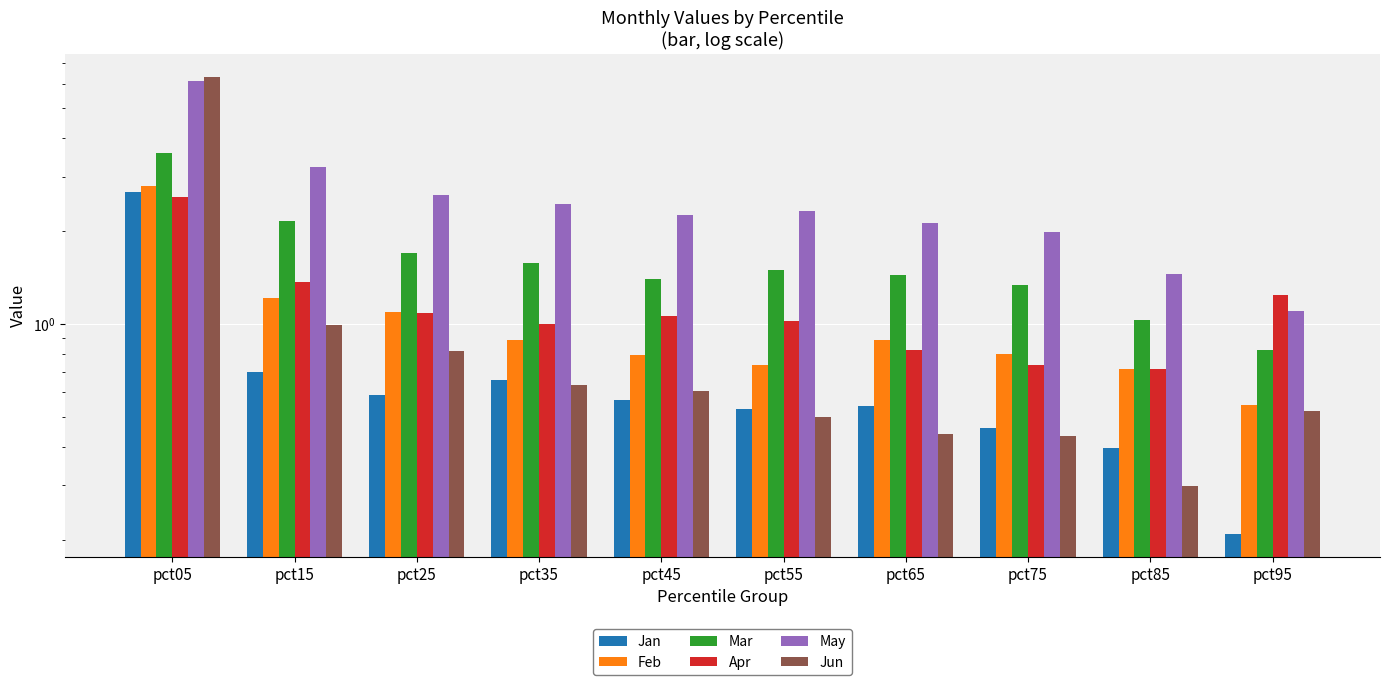

Reading left to right, extract all data points from this chart.

Jan: pct05=2.7	pct15=0.7	pct25=0.6	pct35=0.7	pct45=0.6	pct55=0.5	pct65=0.5	pct75=0.5	pct85=0.4	pct95=0.2
Feb: pct05=2.8	pct15=1.2	pct25=1.1	pct35=0.9	pct45=0.8	pct55=0.7	pct65=0.9	pct75=0.8	pct85=0.7	pct95=0.5
Mar: pct05=3.6	pct15=2.1	pct25=1.7	pct35=1.6	pct45=1.4	pct55=1.5	pct65=1.4	pct75=1.3	pct85=1.0	pct95=0.8
Apr: pct05=2.6	pct15=1.4	pct25=1.1	pct35=1.0	pct45=1.1	pct55=1.0	pct65=0.8	pct75=0.7	pct85=0.7	pct95=1.2
May: pct05=6.1	pct15=3.2	pct25=2.6	pct35=2.4	pct45=2.3	pct55=2.3	pct65=2.1	pct75=2.0	pct85=1.4	pct95=1.1
Jun: pct05=6.3	pct15=1.0	pct25=0.8	pct35=0.6	pct45=0.6	pct55=0.5	pct65=0.4	pct75=0.4	pct85=0.3	pct95=0.5